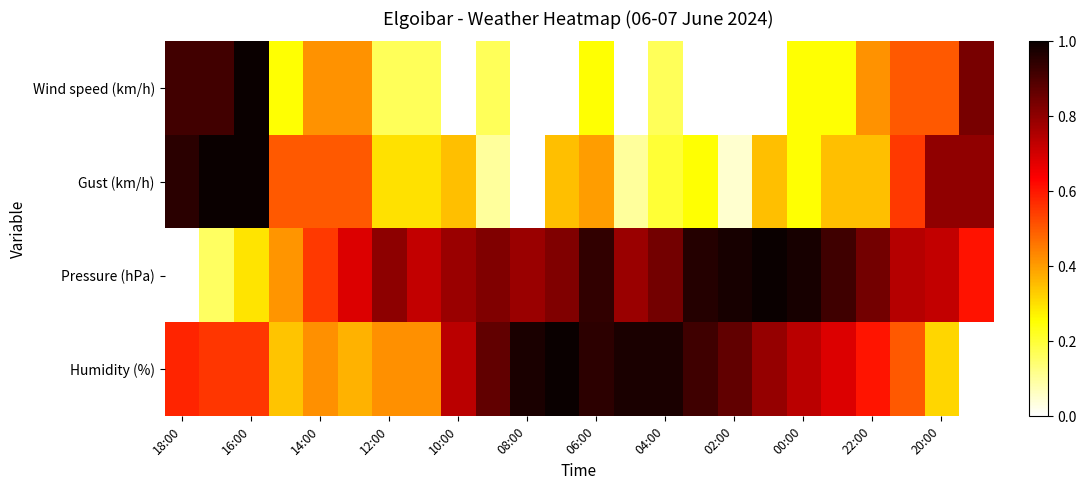

List the series in order of their overall mean, lowest first.

Wind speed (km/h), Gust (km/h), Humidity (%), Pressure (hPa)